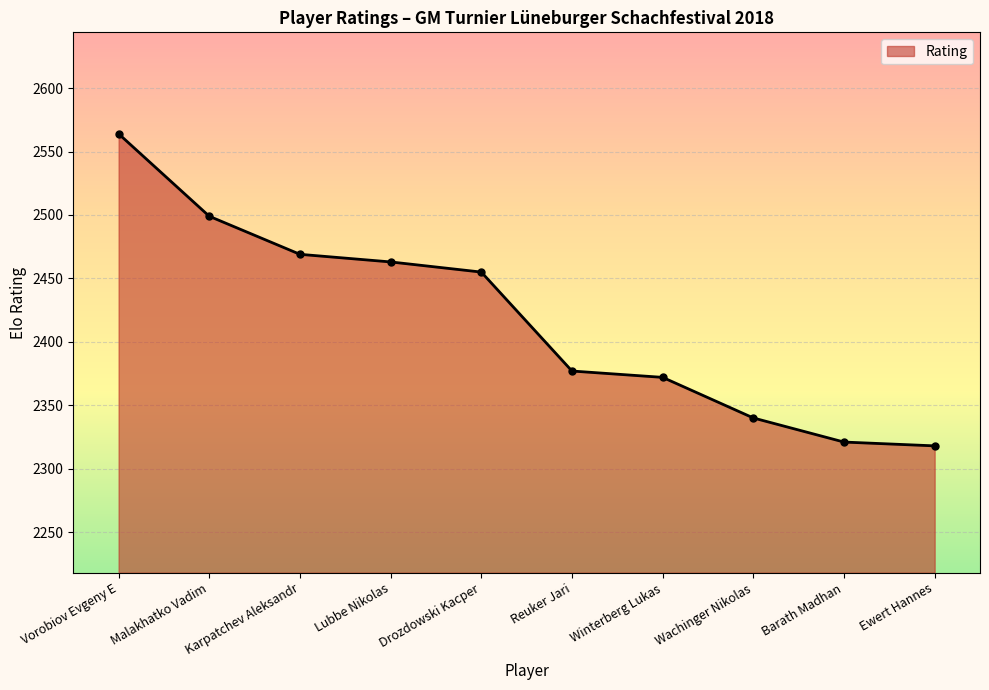

True or false: the data shows 2377 at Reuker Jari.

True